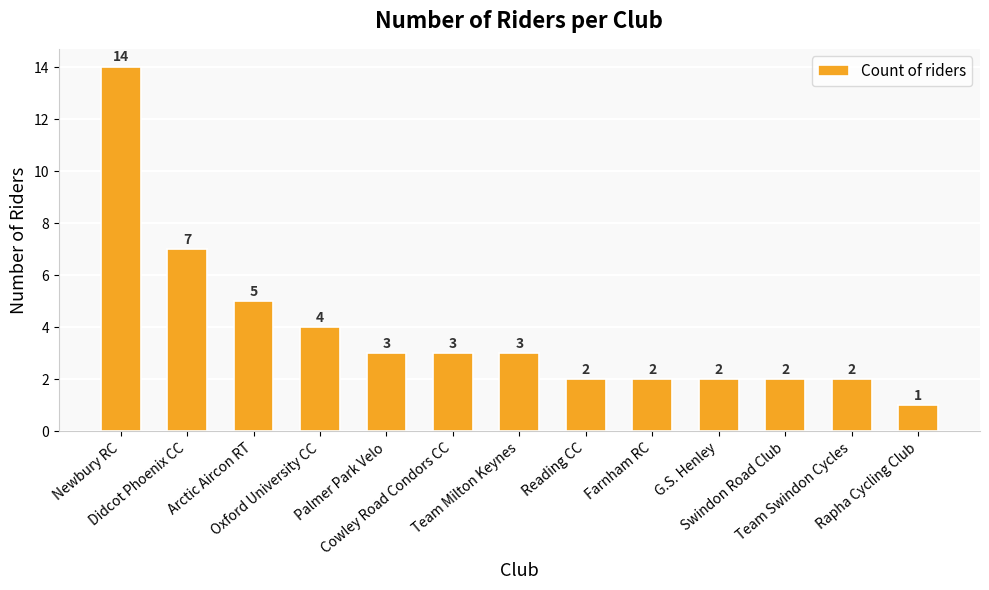

What is the ratio of the value at Swindon Road Club to the value at Reading CC?

1.0